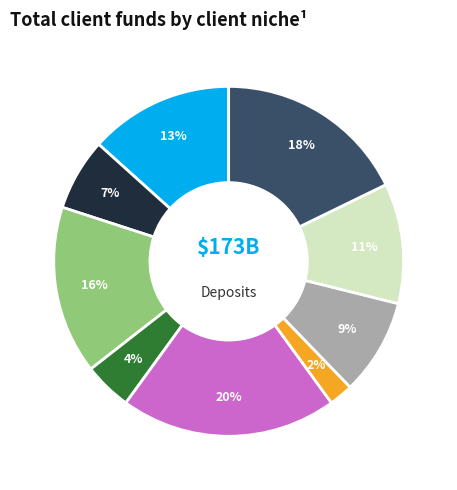

Does any single category account for the majority?

No